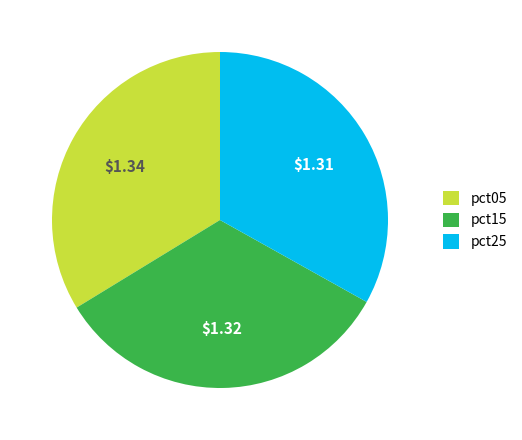

True or false: pct25 accounts for 18% of the total.

False